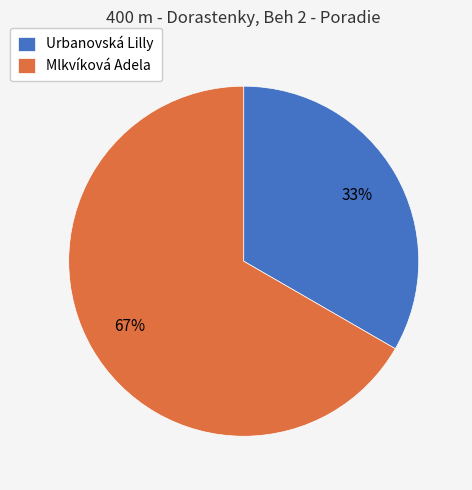

Does any single category account for the majority?

Yes